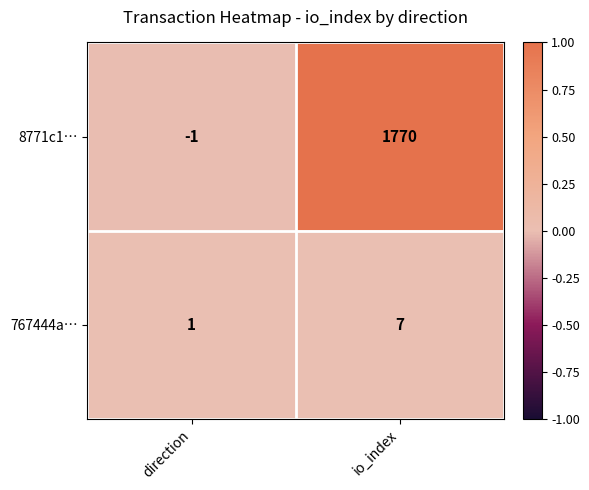

What is the maximum value shown in the chart?

1770